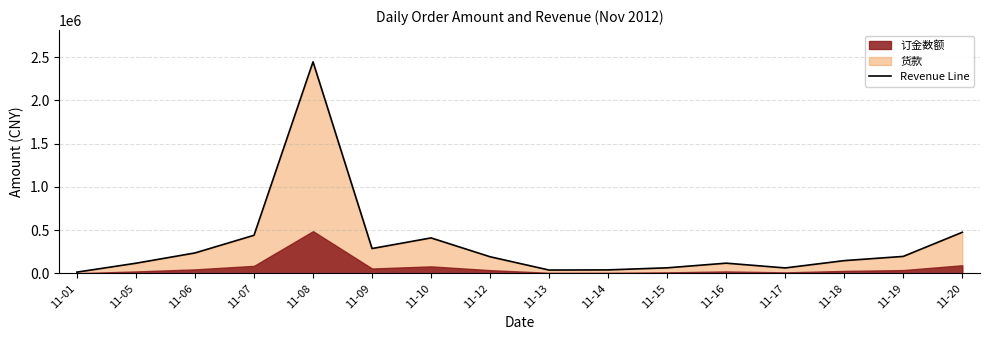

What is the value of the 4th point from the left?

441600